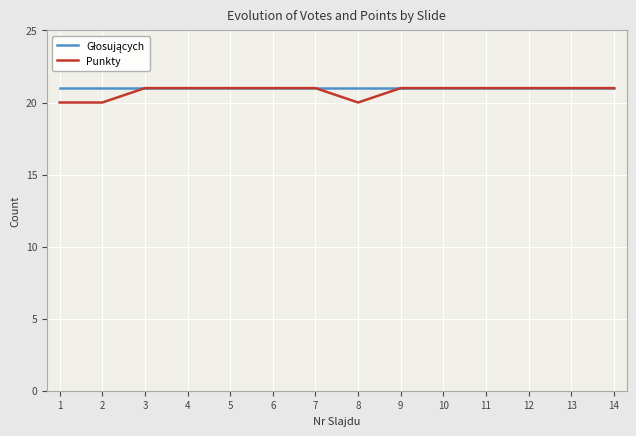

What is the minimum value shown in the chart?

20